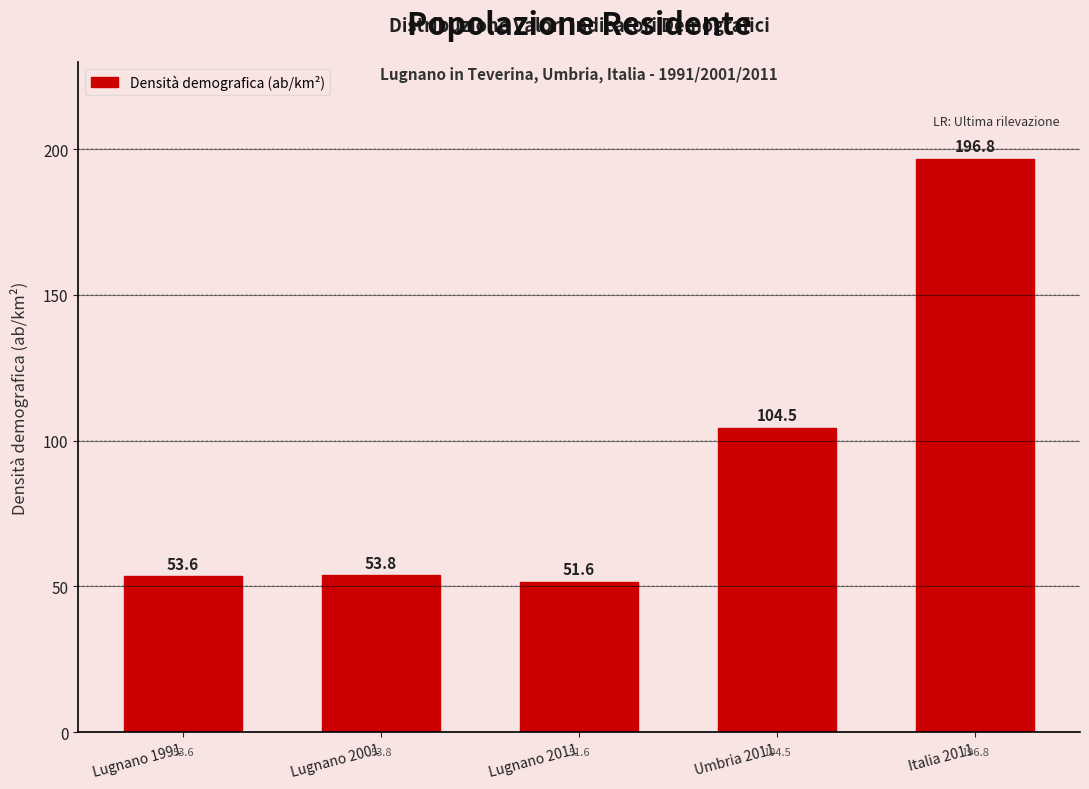

Reading left to right, list all the values displayed in this chart.

53.6	53.8	51.6	104.5	196.8